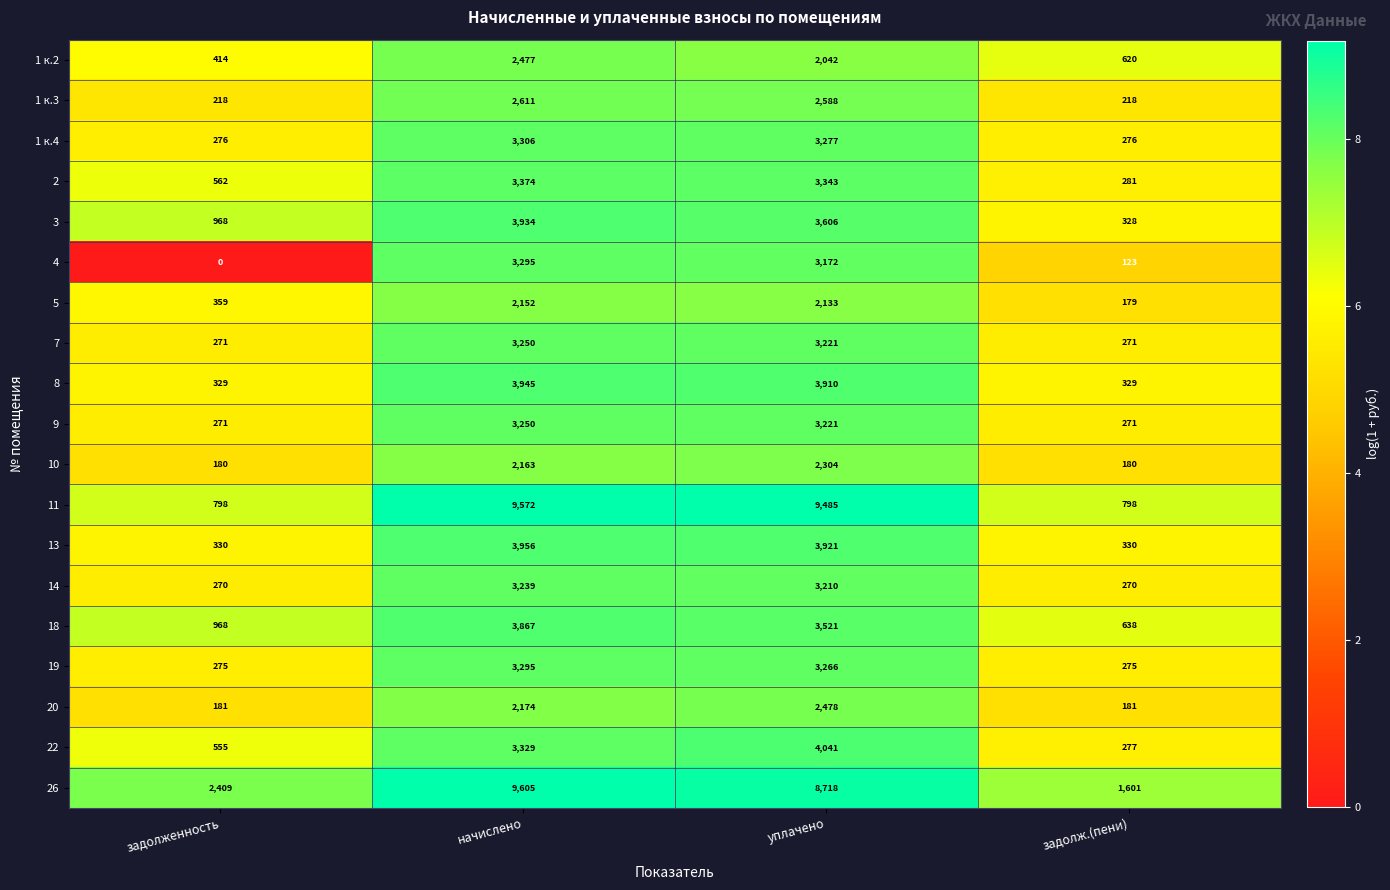

Count the 18 values in the range 968 to 3867.

3